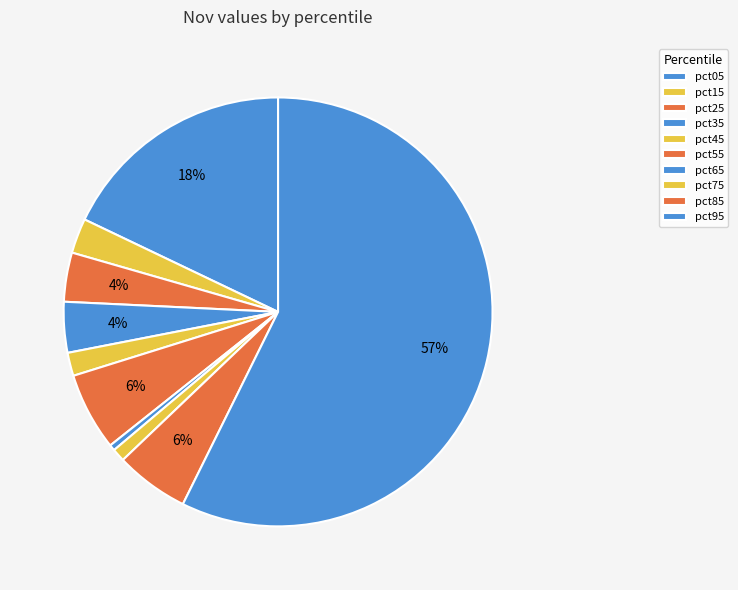

How many slices are in this pie chart?

10